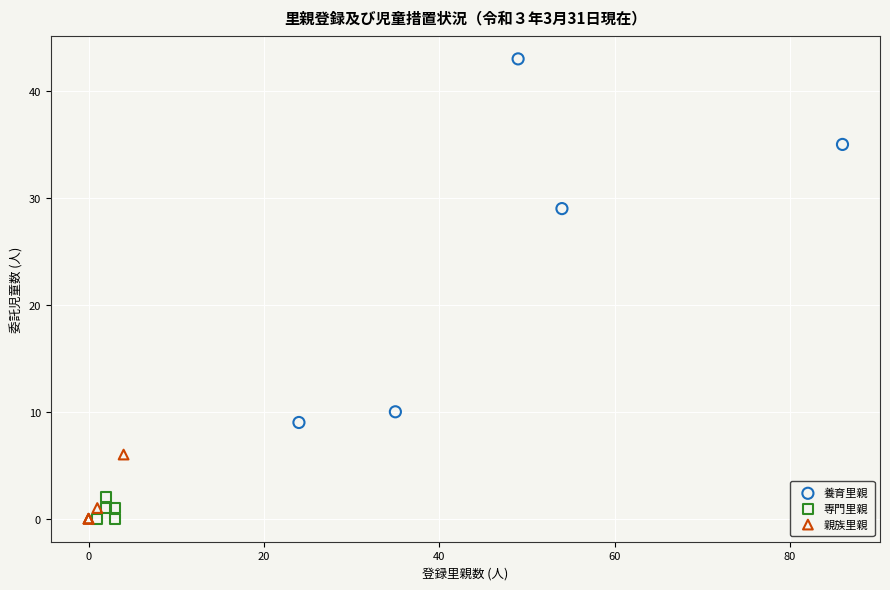

Which series contains the highest Y value?

養育里親